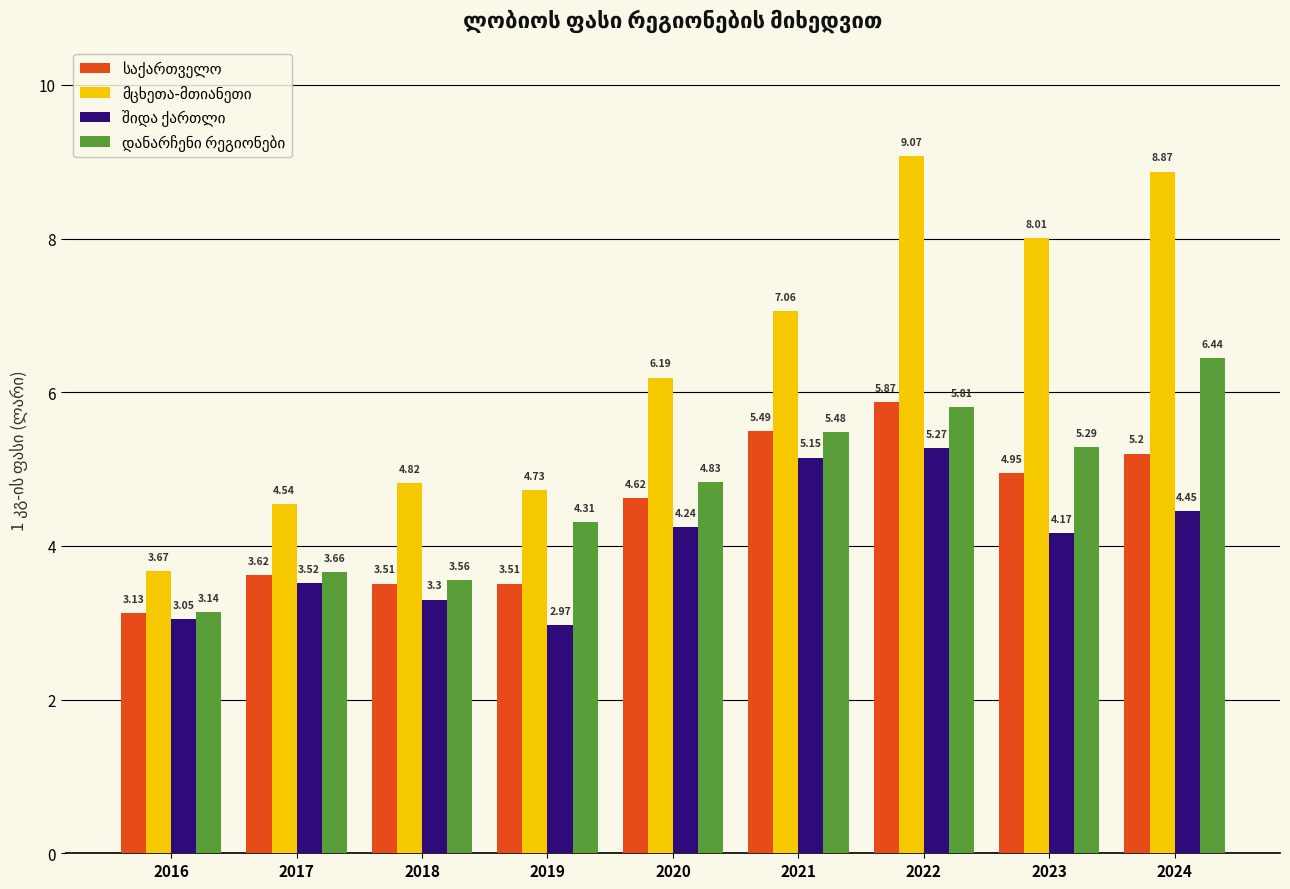

At which category is the sum across all series the highest?

2022